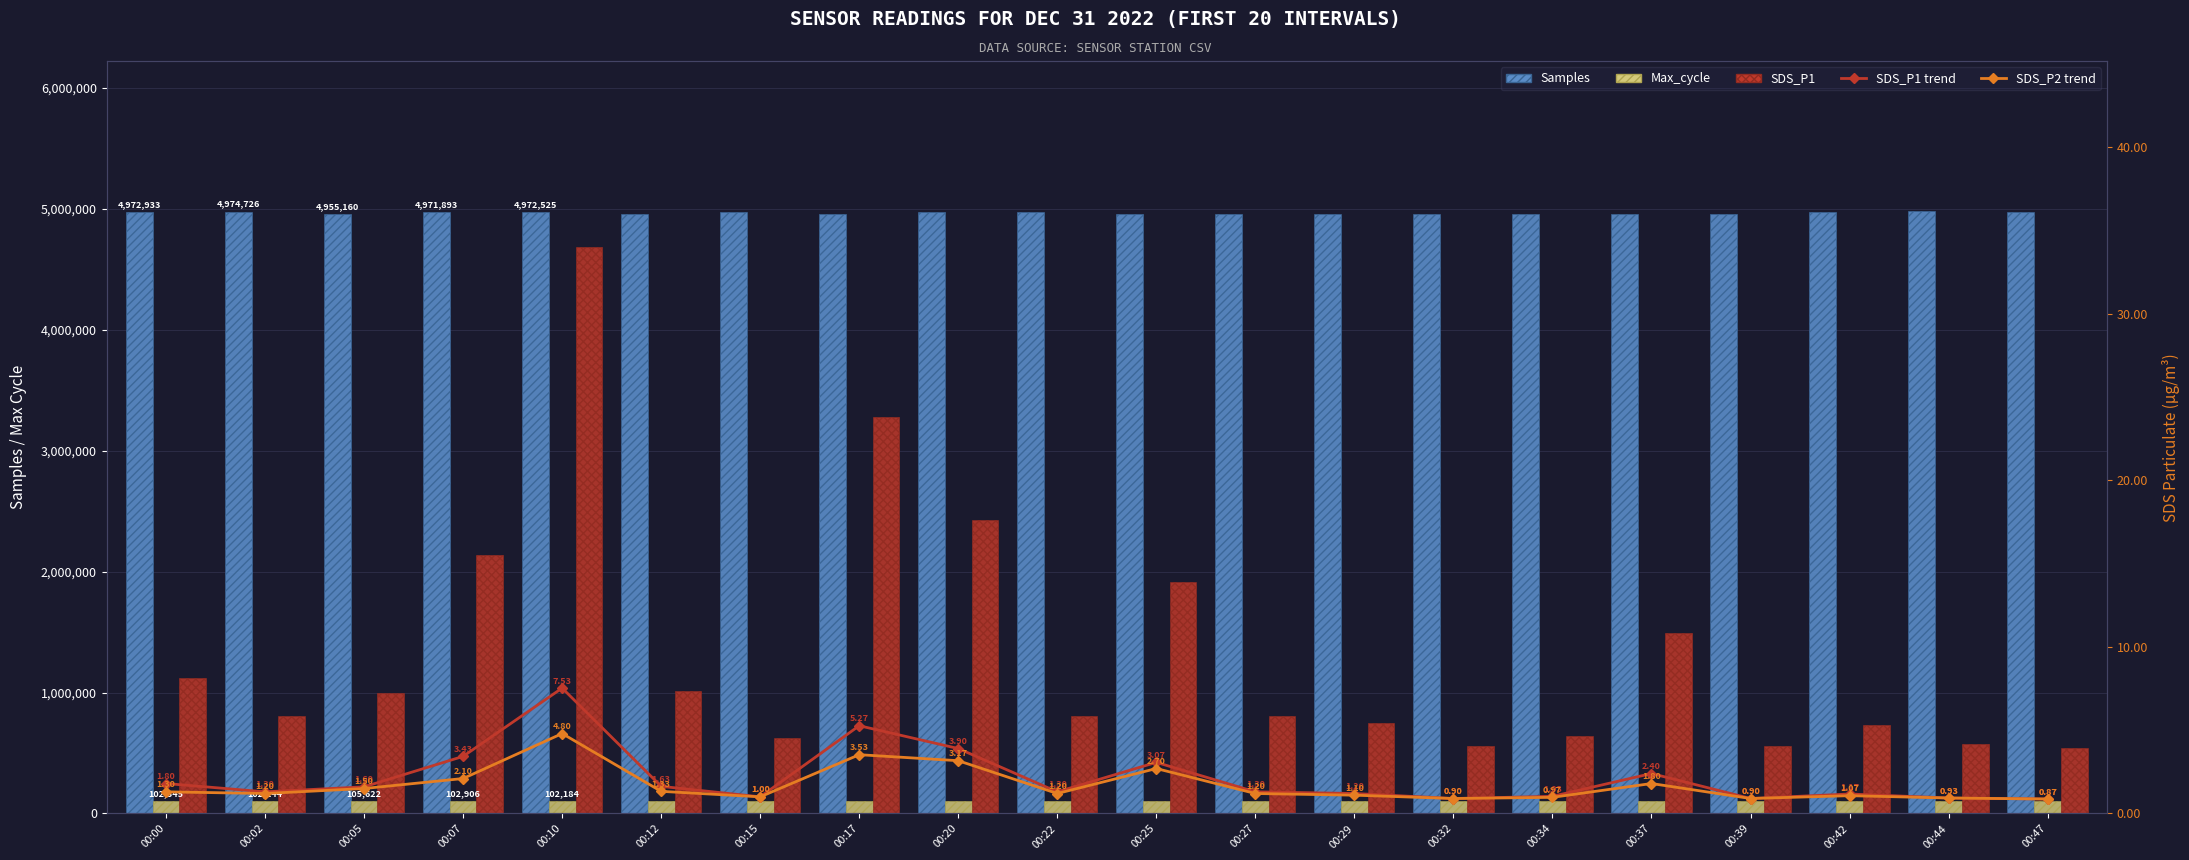

What is the difference between the second highest and second lowest values in the Max_cycle series?

3789.0